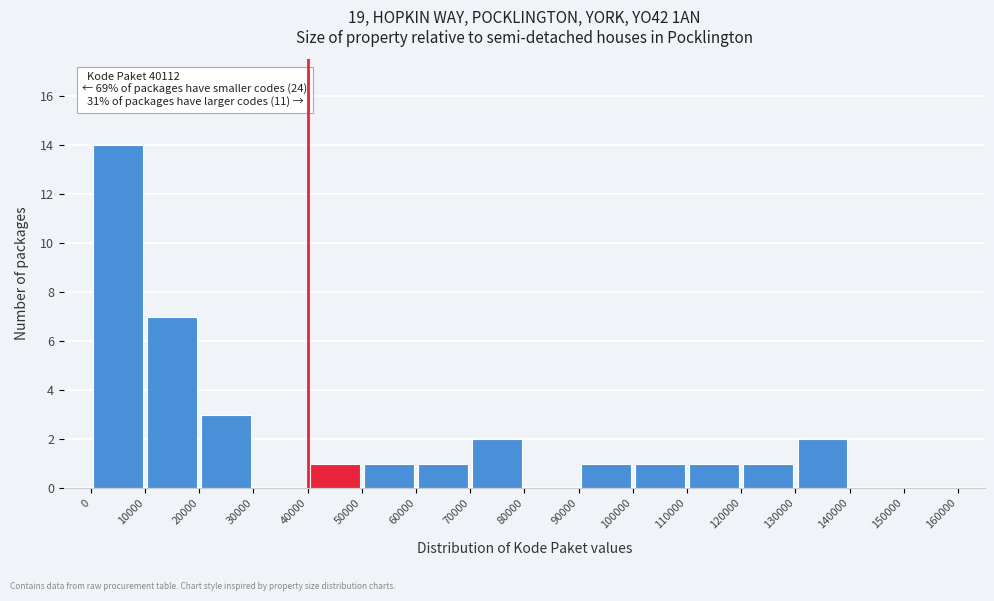

Over which range of the x-axis is the bar tallest?

0 to 10000